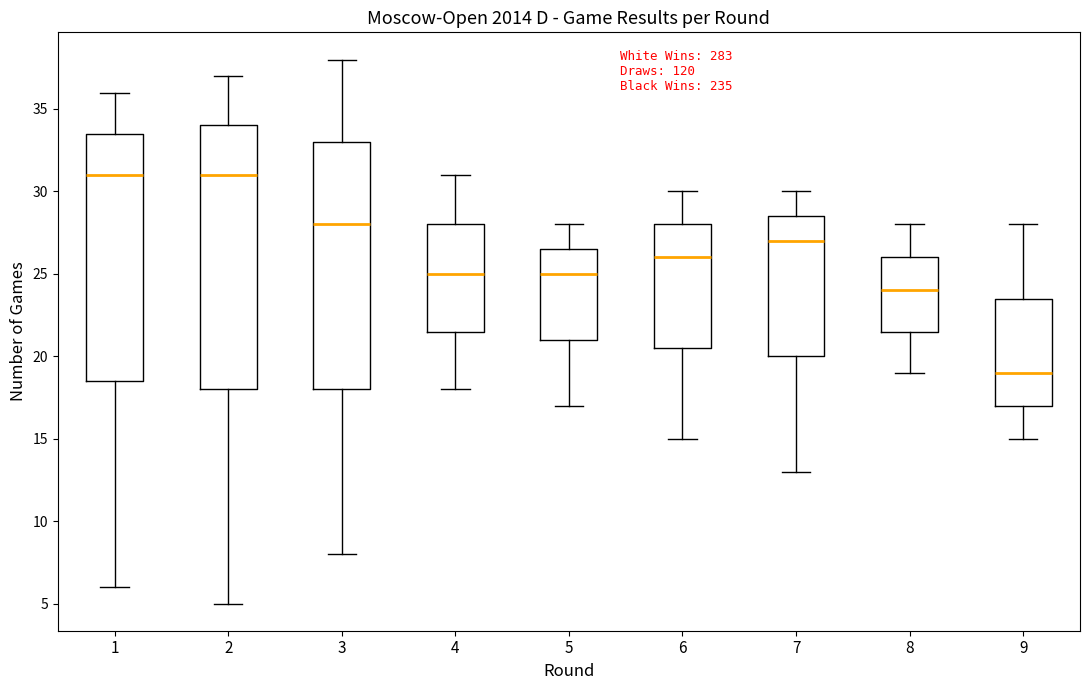

Which box is the tallest, from its lower edge to its upper edge?

2